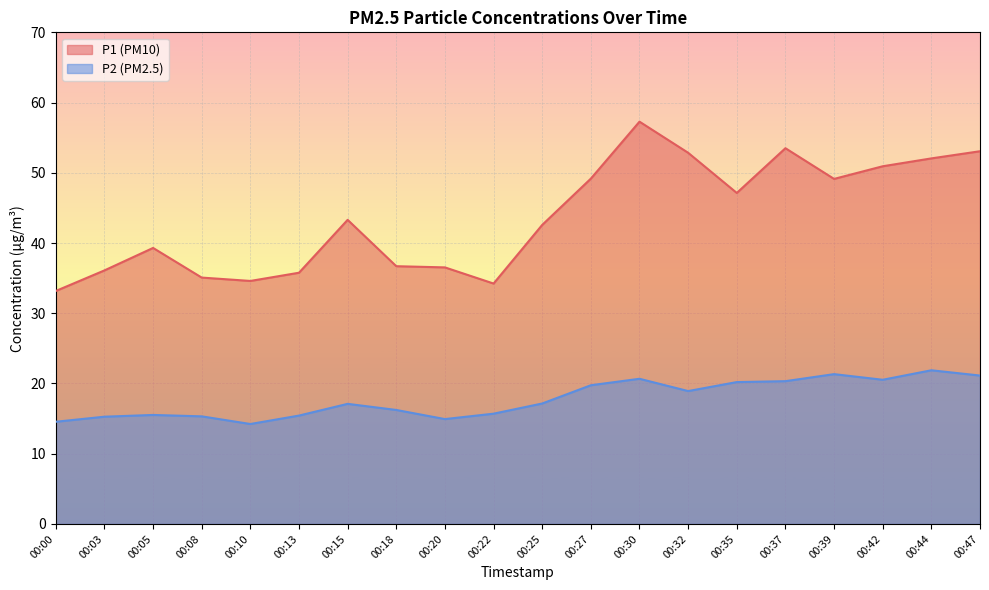

At 00:22, list the series in order from largest to smallest.

P1 (PM10), P2 (PM2.5)